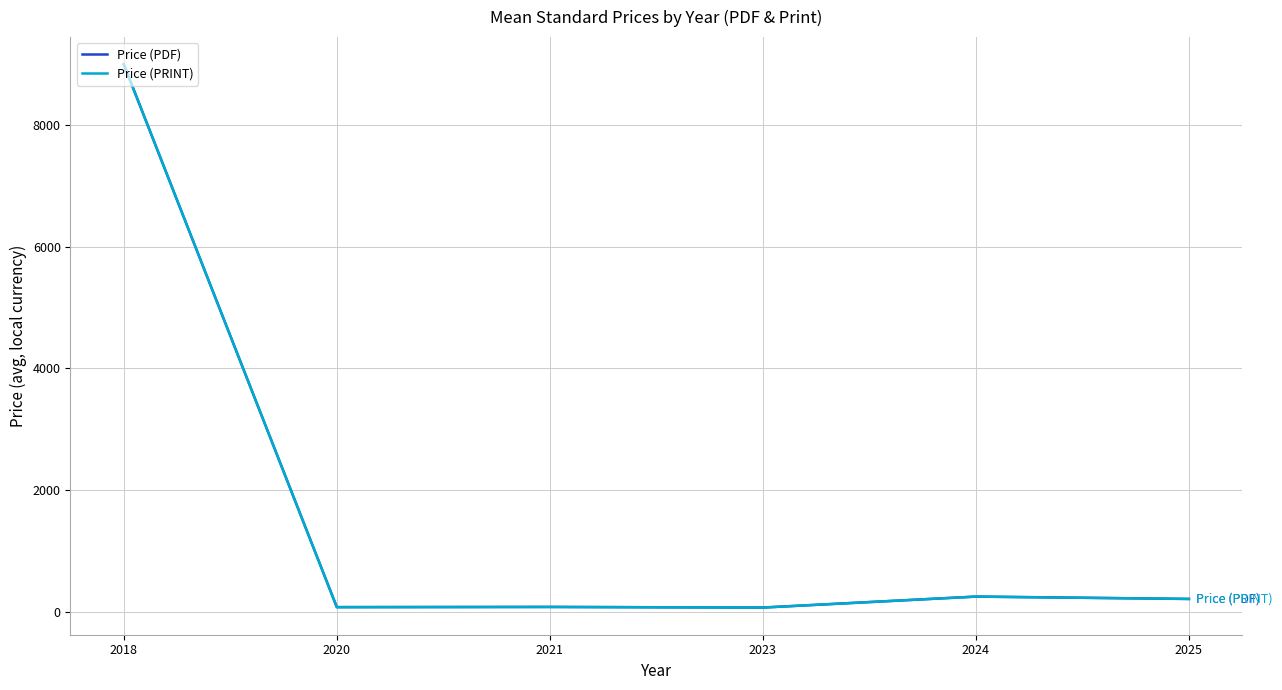

Does the chart display data point markers on the line(s)?

No